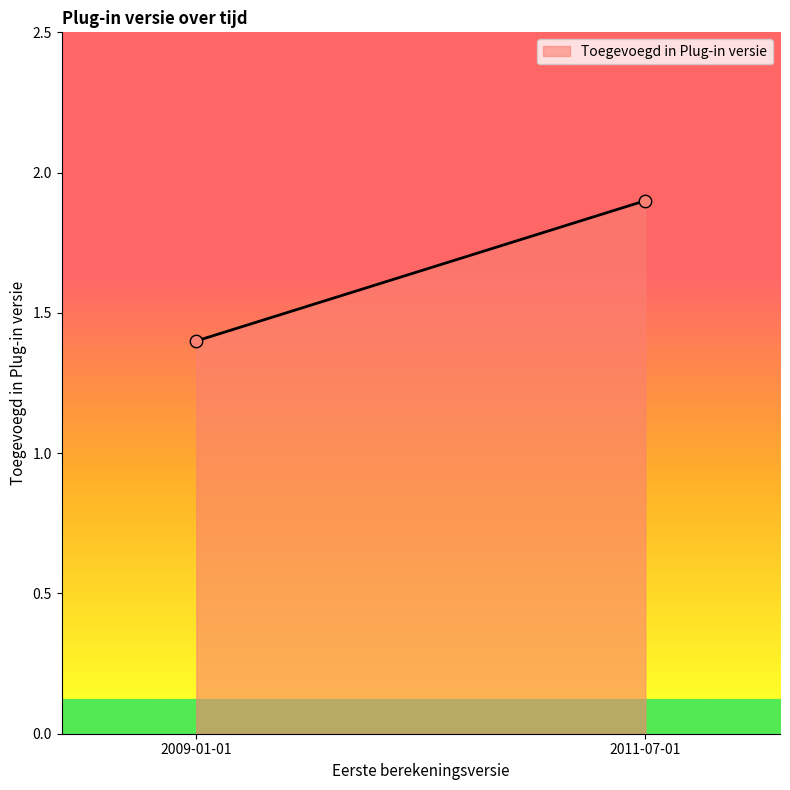

What is the difference between the maximum and minimum values?

0.5